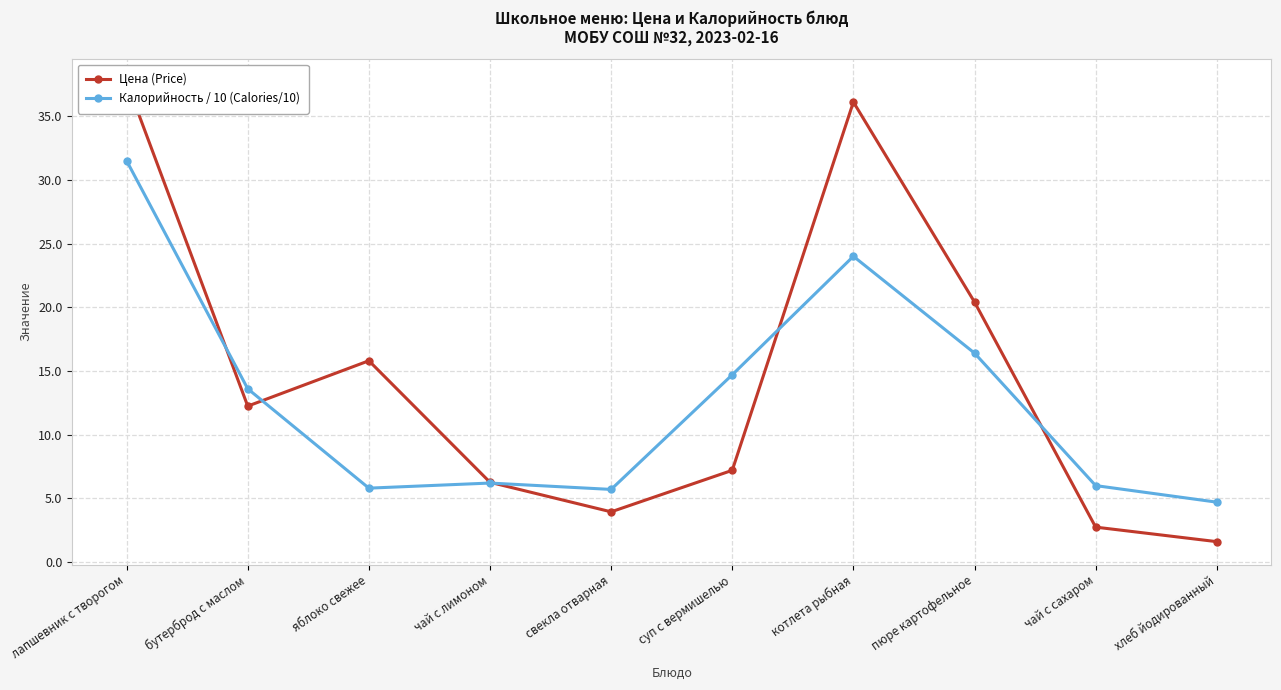

Is it true that Калорийность / 10 (Calories/10) equals 3.3 at хлеб йодированный?

False